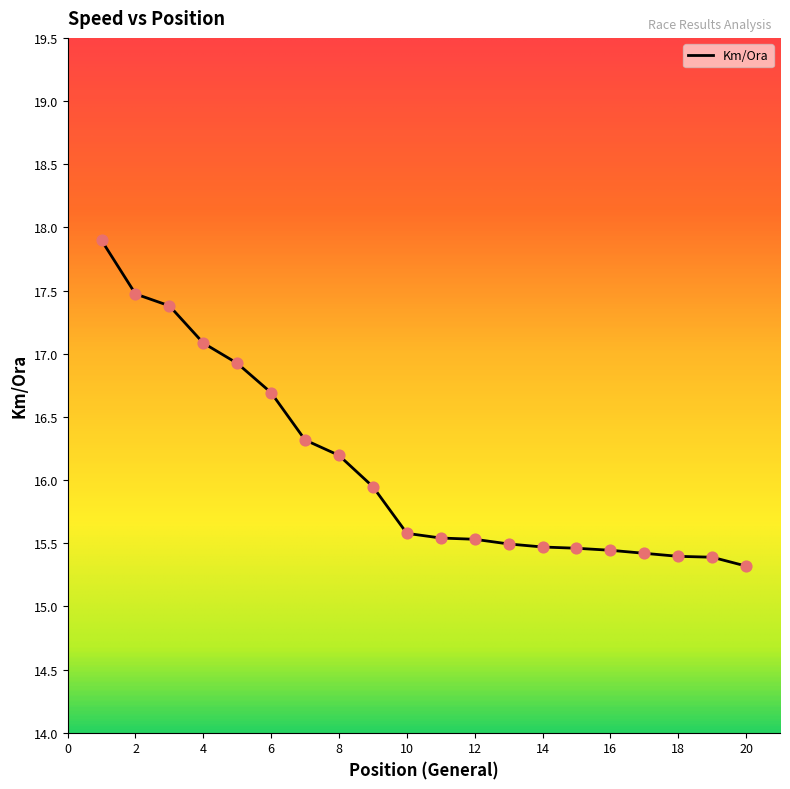

What is the minimum value shown in the chart?

15.3